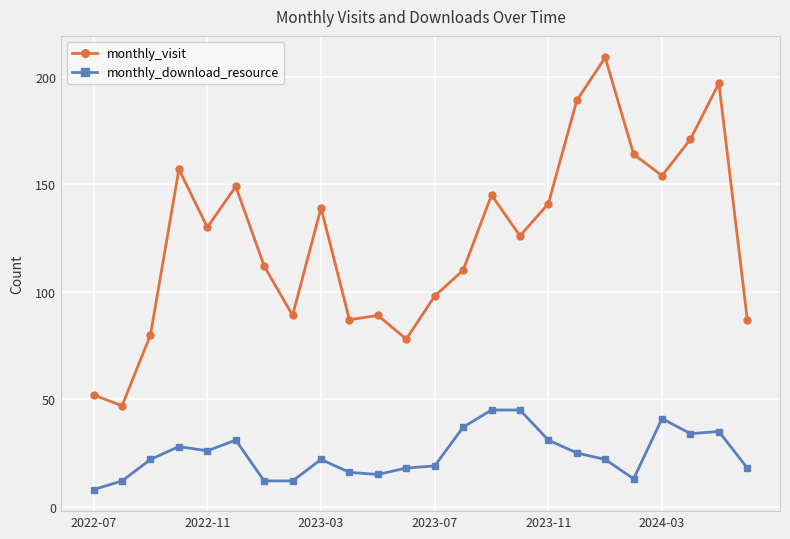

Rank the series by their average value, from lowest to highest.

monthly_download_resource, monthly_visit